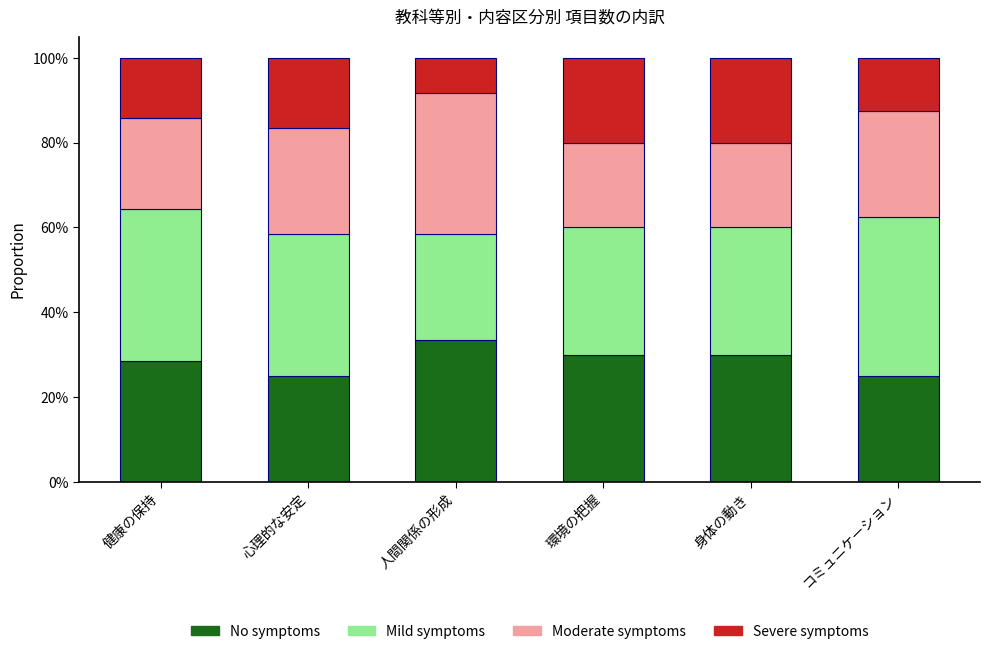

What is the total value across all series at 身体の動き?

100.0